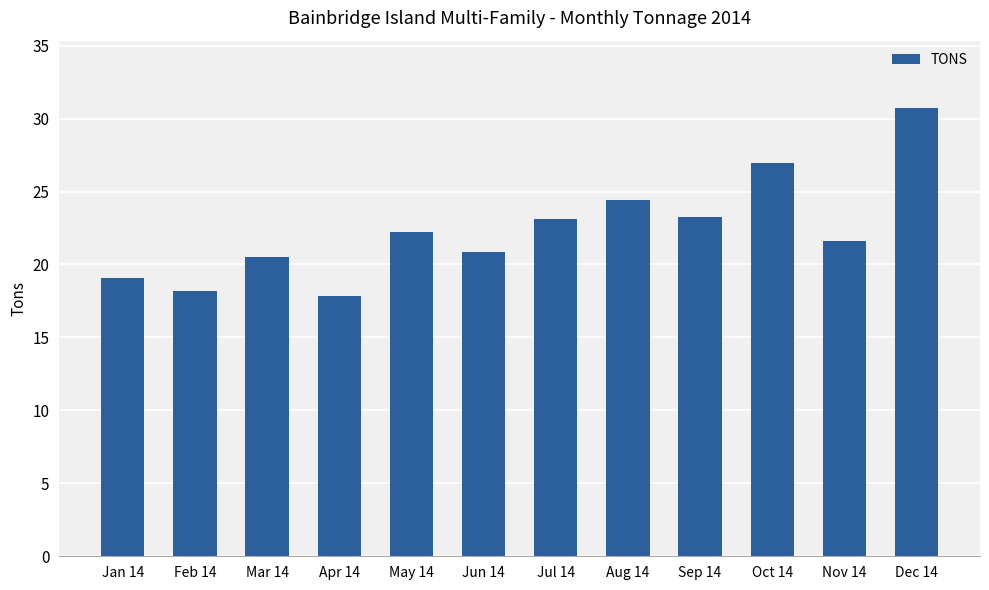

Which category has the highest value across all series?

Dec 14